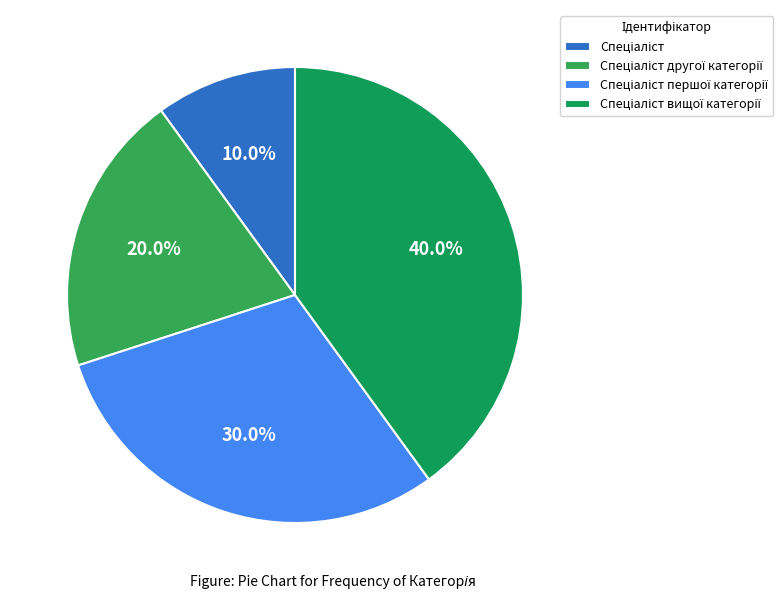

To the nearest percent, what is the average slice percentage?

25%